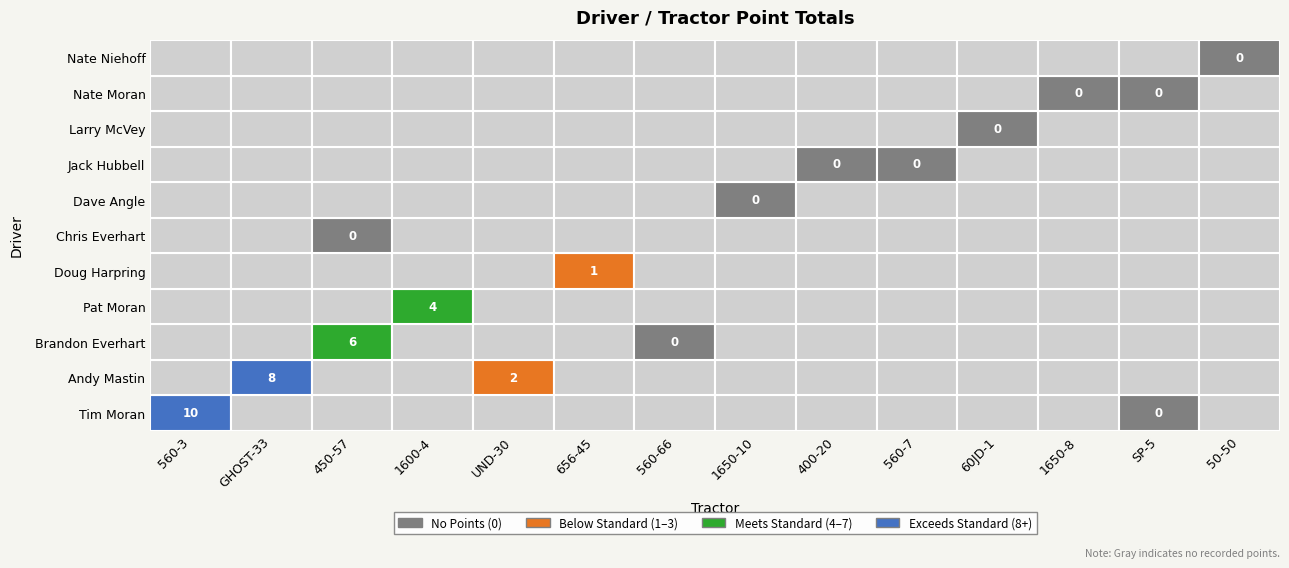

Is it true that Dave Angle equals 0 at SP-5?

True